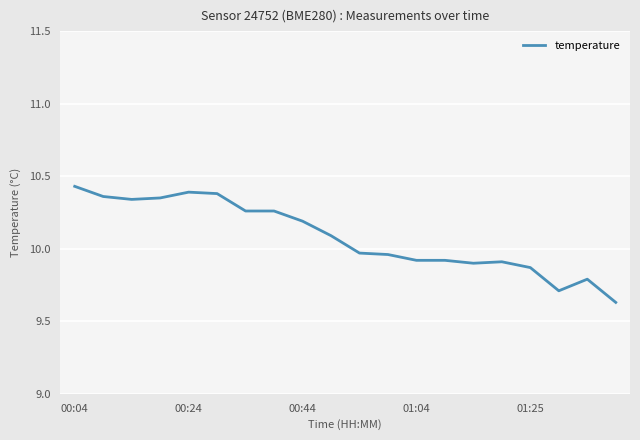

Is this an area chart (filled region under the line)?

No